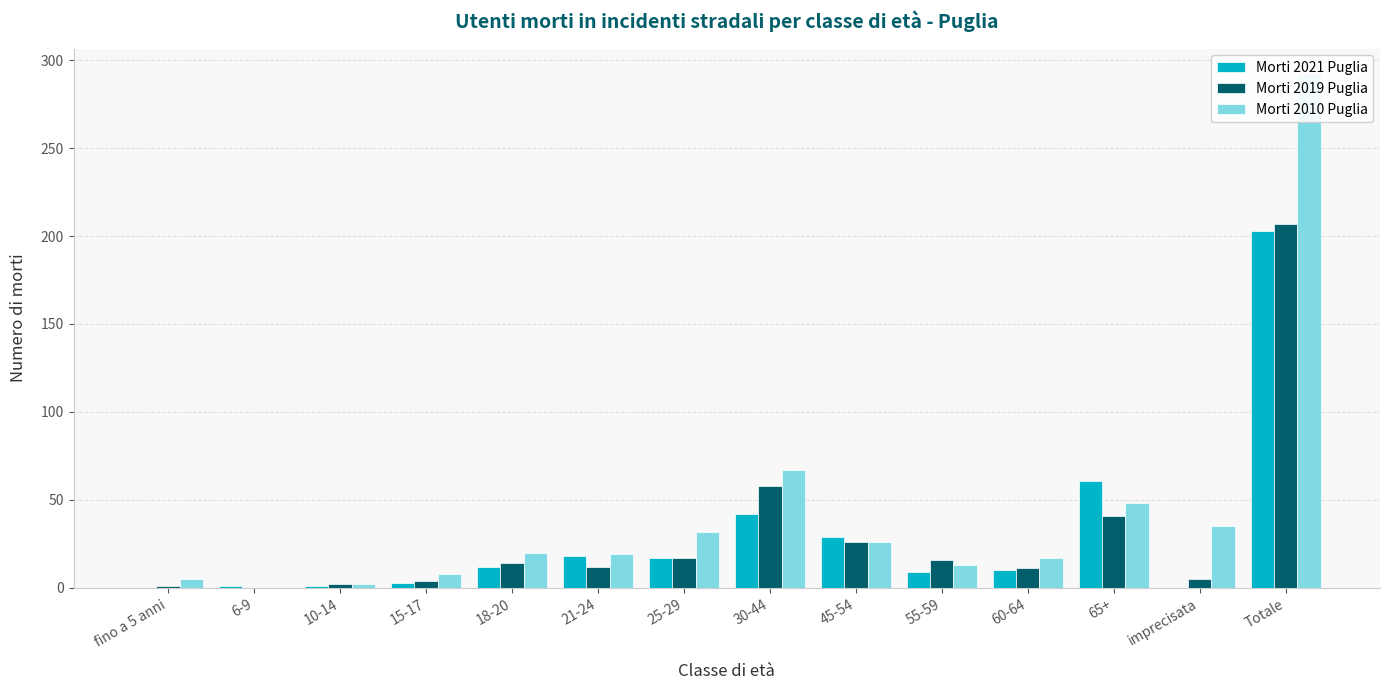

How many positive values does the Morti 2019 Puglia series have?

13